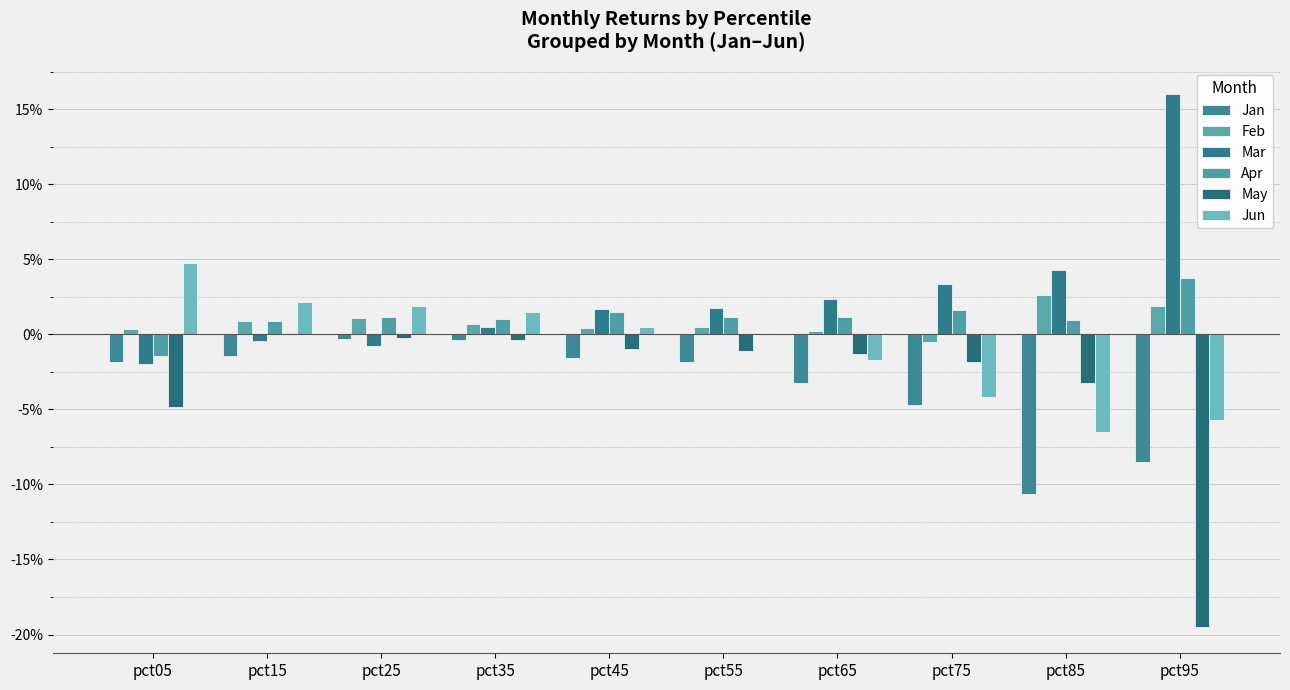

Is it true that May equals 0.0 at pct15?

False